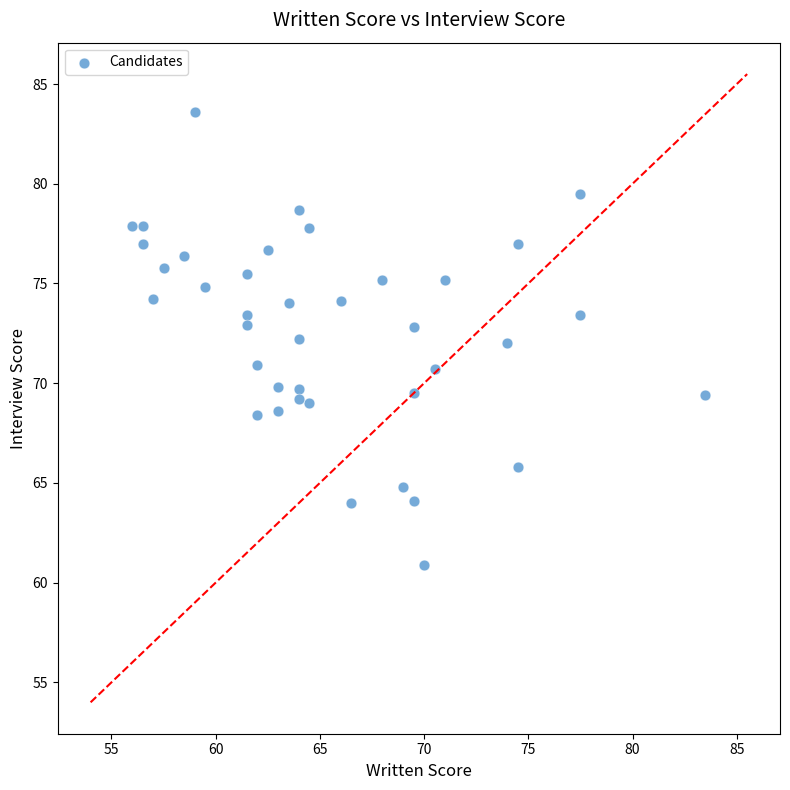

What is the range of X values (max minus min)?

27.5